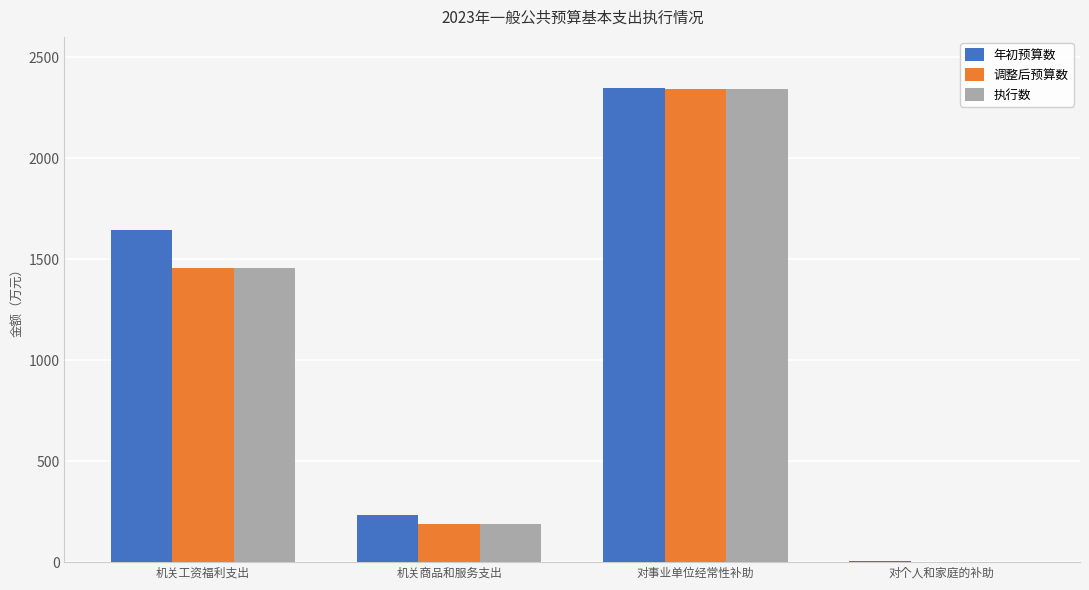

How many categories are shown in the chart?

4